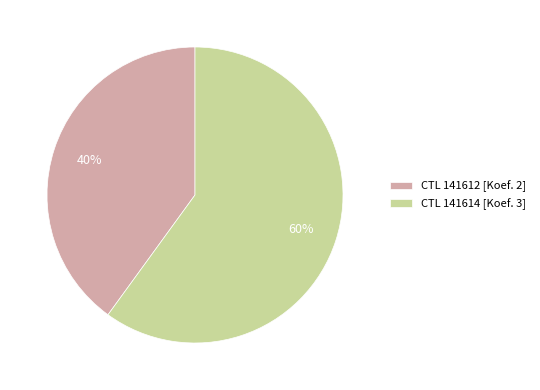

Which has a higher value, CTL 141614 [Koef. 3] or CTL 141612 [Koef. 2]?

CTL 141614 [Koef. 3]